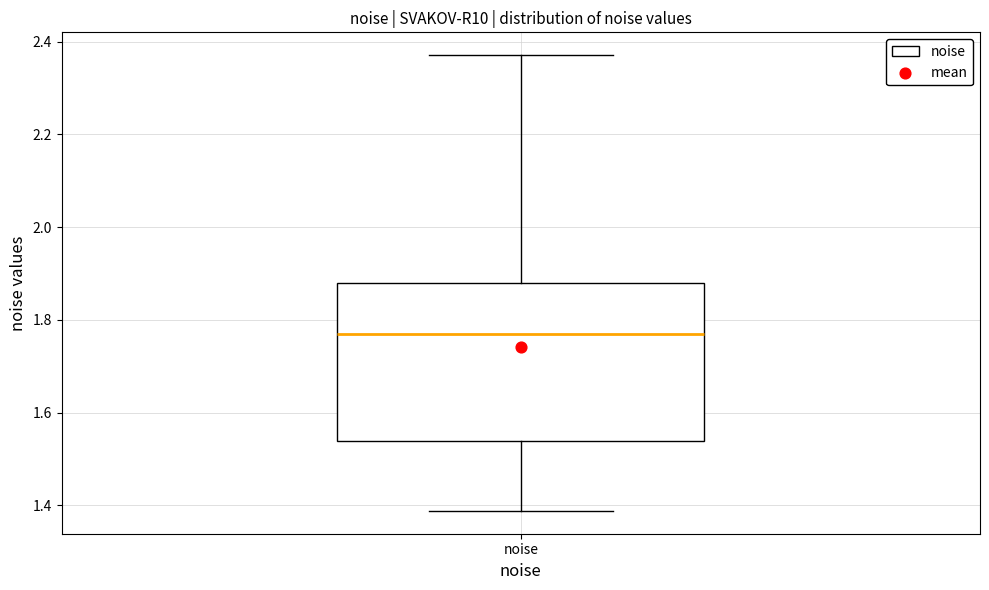

Read this box plot against the y-axis: the position of the median line, the range covered by the box, and the ends of both whiskers. The values are not printed on the chart, so give them approximately, as read against the axis.

median 1.78, box 1.54 to 1.88, whiskers 1.38 to 2.38